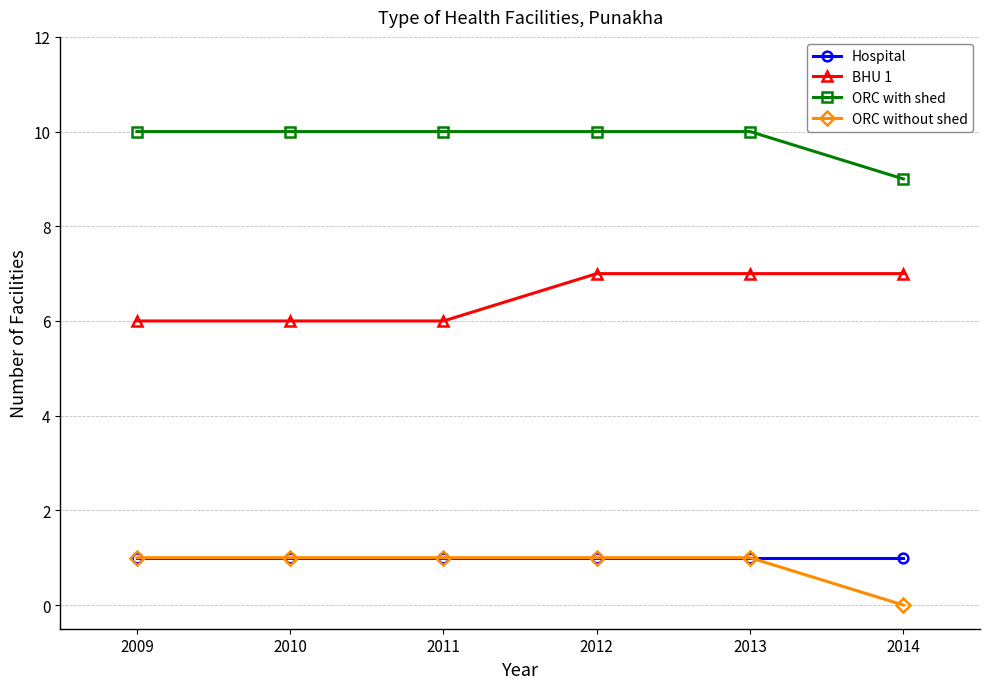

True or false: BHU 1 and ORC without shed intersect in this chart.

False